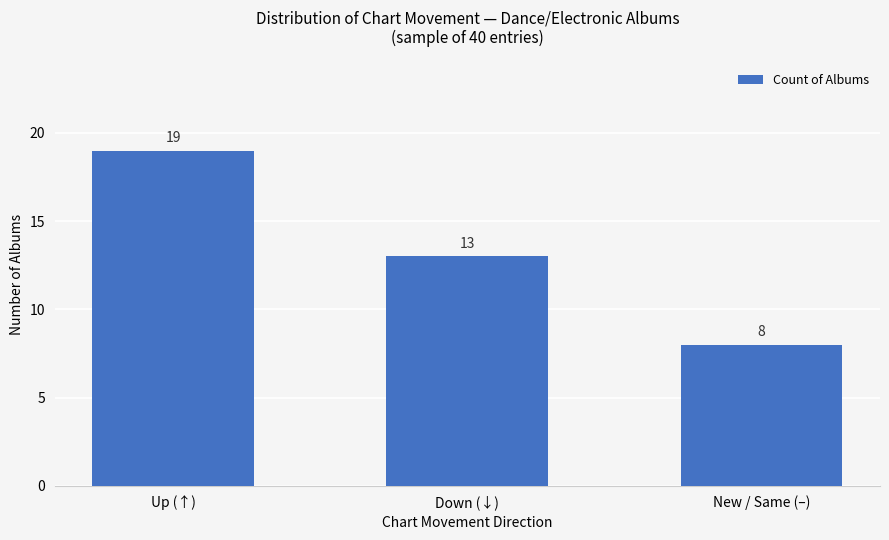

The chart shows a value of 3 at New / Same (–). True or false?

False